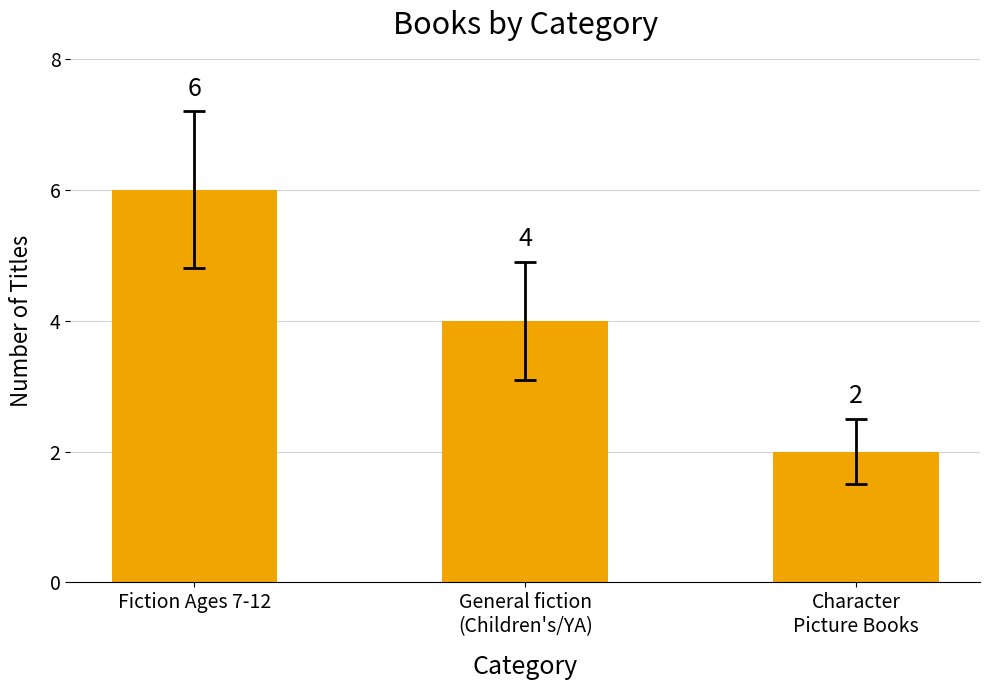

Reading left to right, transcribe all the data shown in this chart.

Fiction Ages 7-12=6	General fiction
(Children's/YA)=4	Character
Picture Books=2